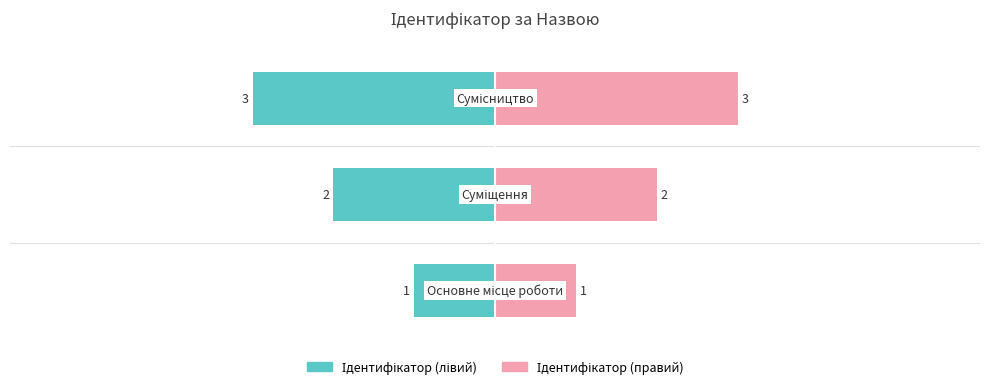

Reading right to left, what are all the values shown in this chart?

3	2	1